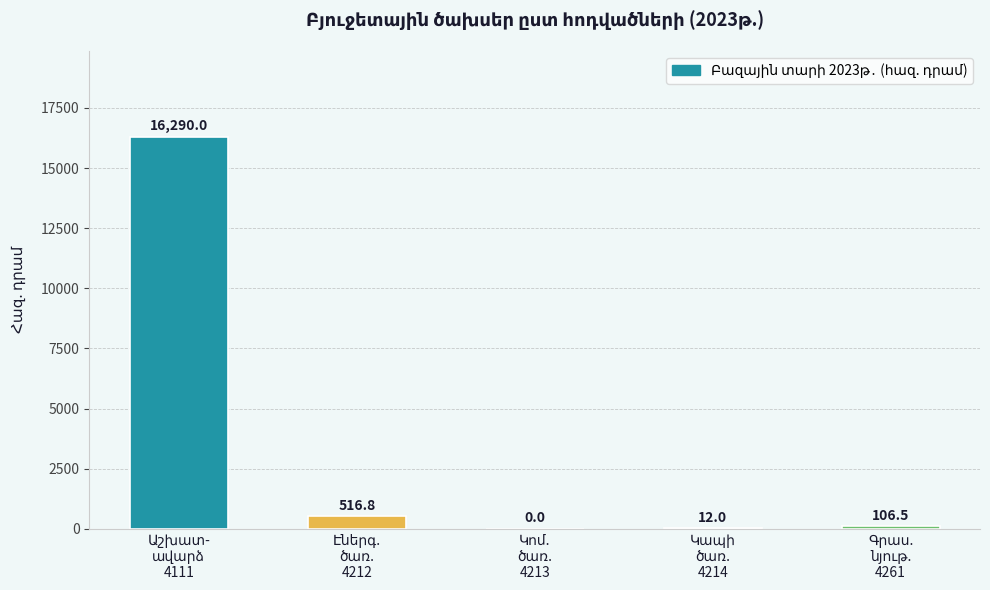

What is the maximum value shown in the chart?

16290.0